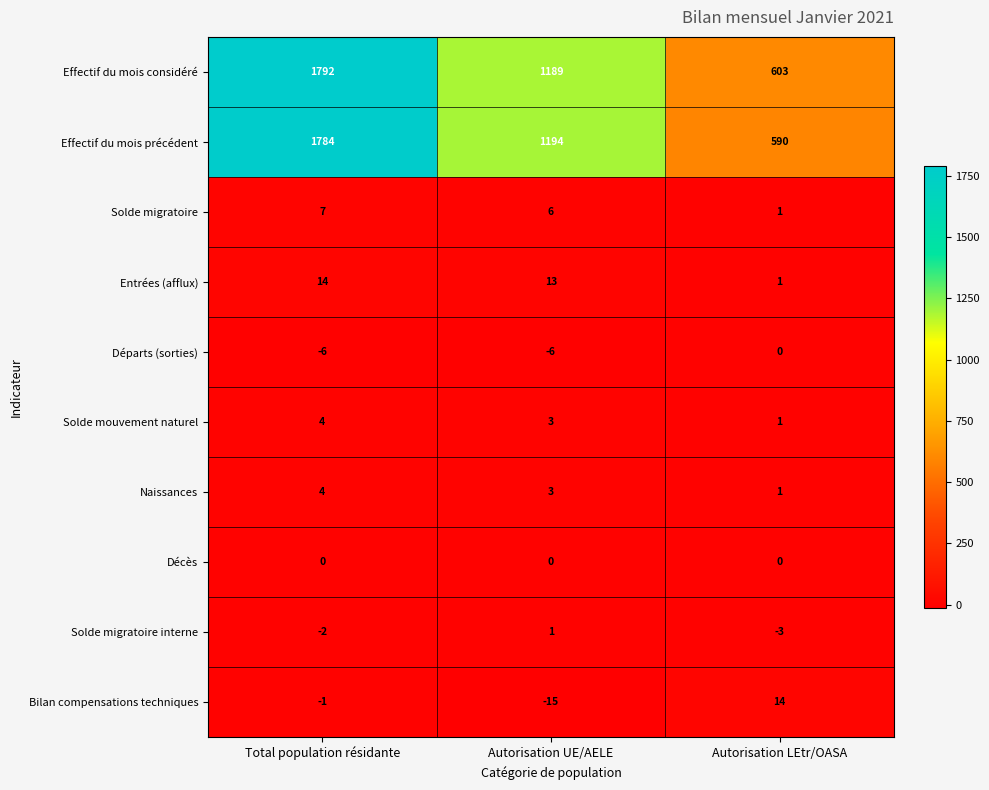

What is the difference between the maximum and minimum values in the Solde migratoire series?

6